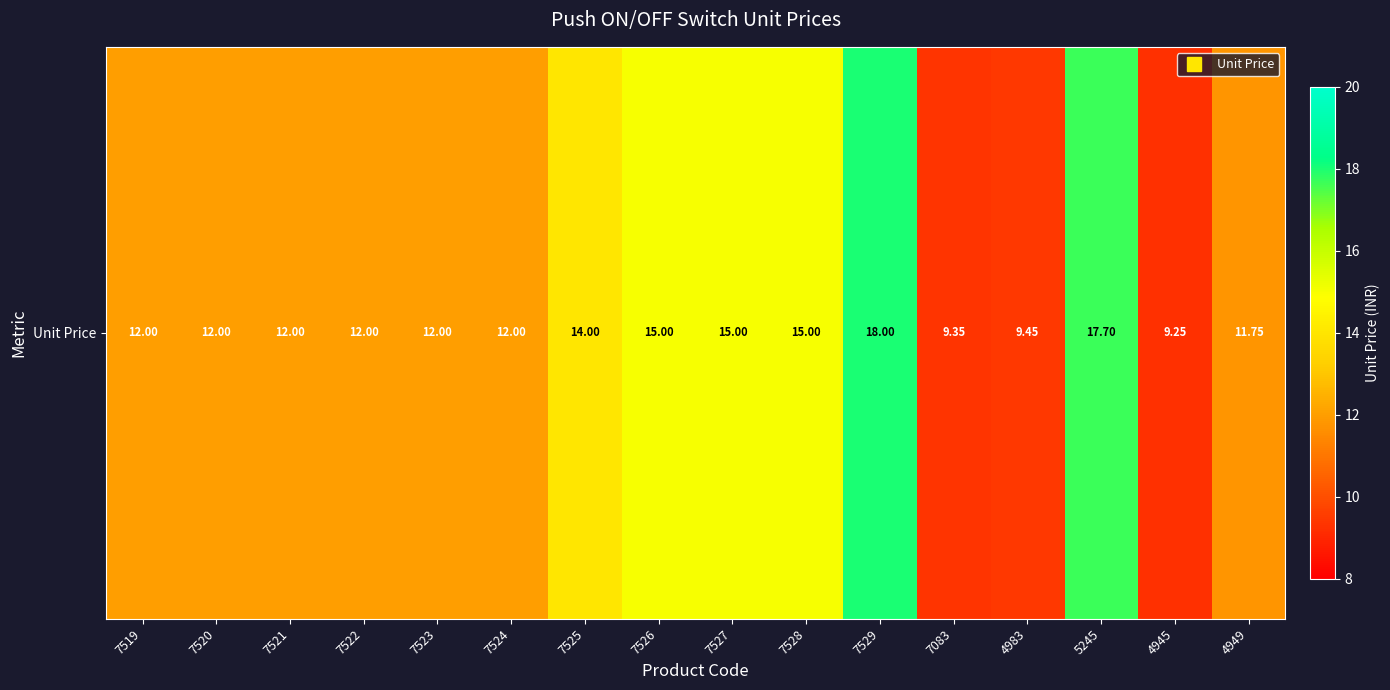

What is the difference between the values at 7527 and 7524?

3.0